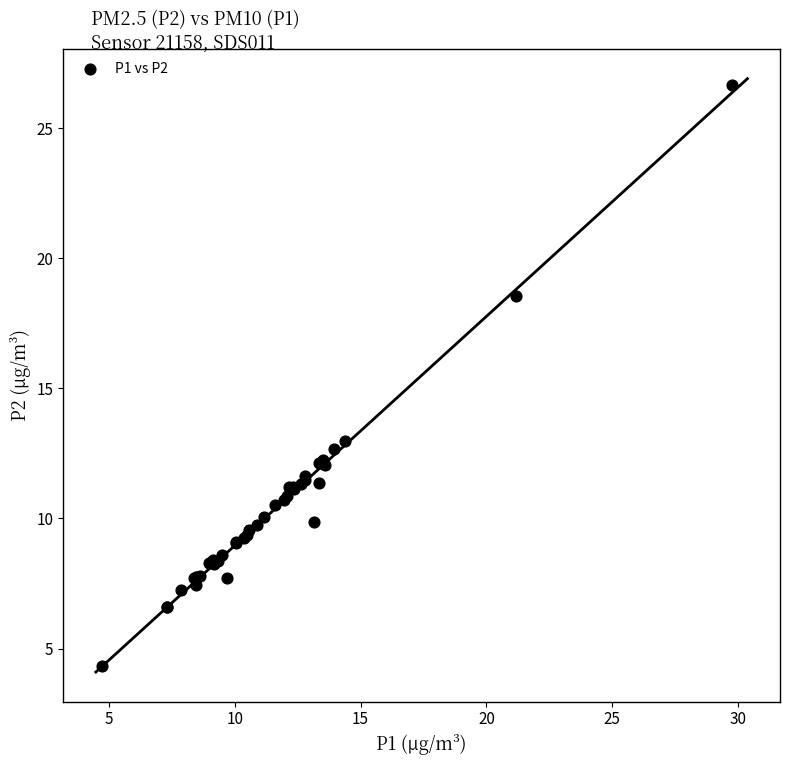

What Y value in the scatter plot is closest to 15?

13.0